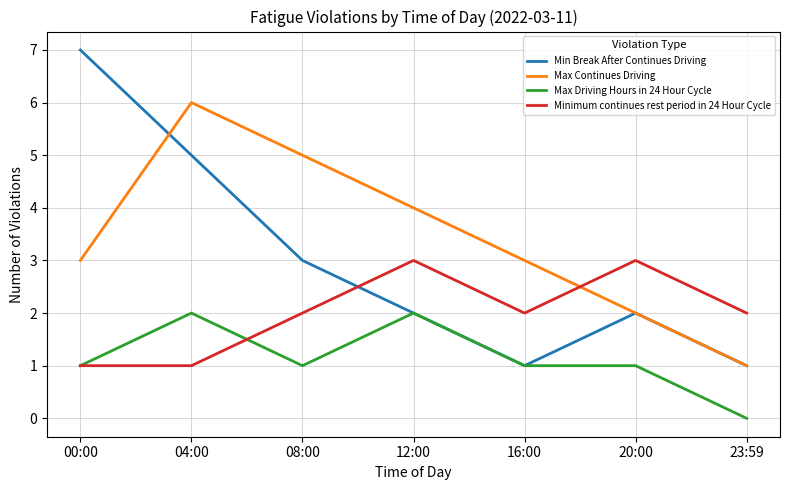

How many interior local peaks does the Minimum continues rest period in 24 Hour Cycle series have?

2